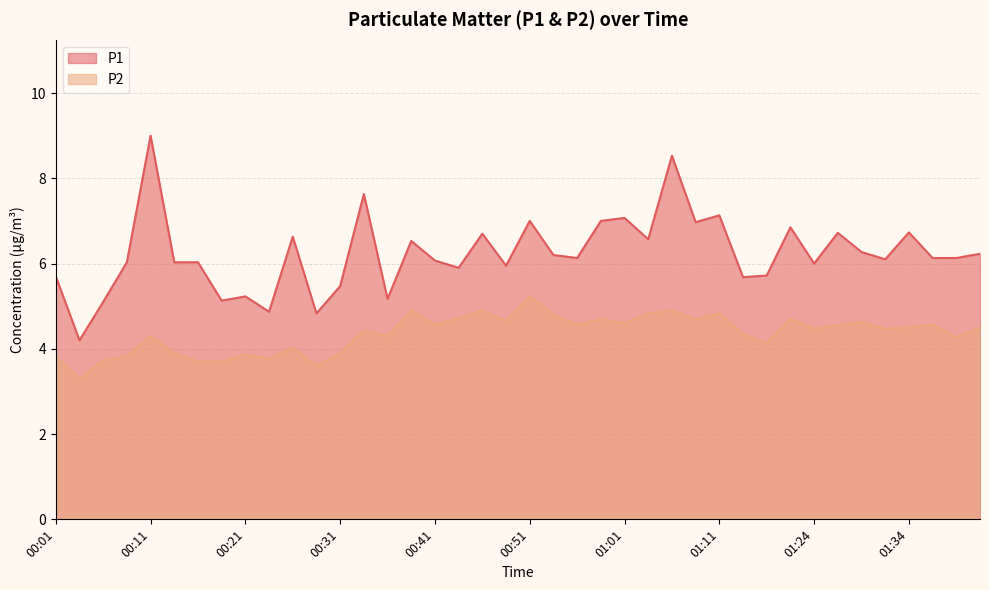

At 01:26, list the series in order from largest to smallest.

P1, P2